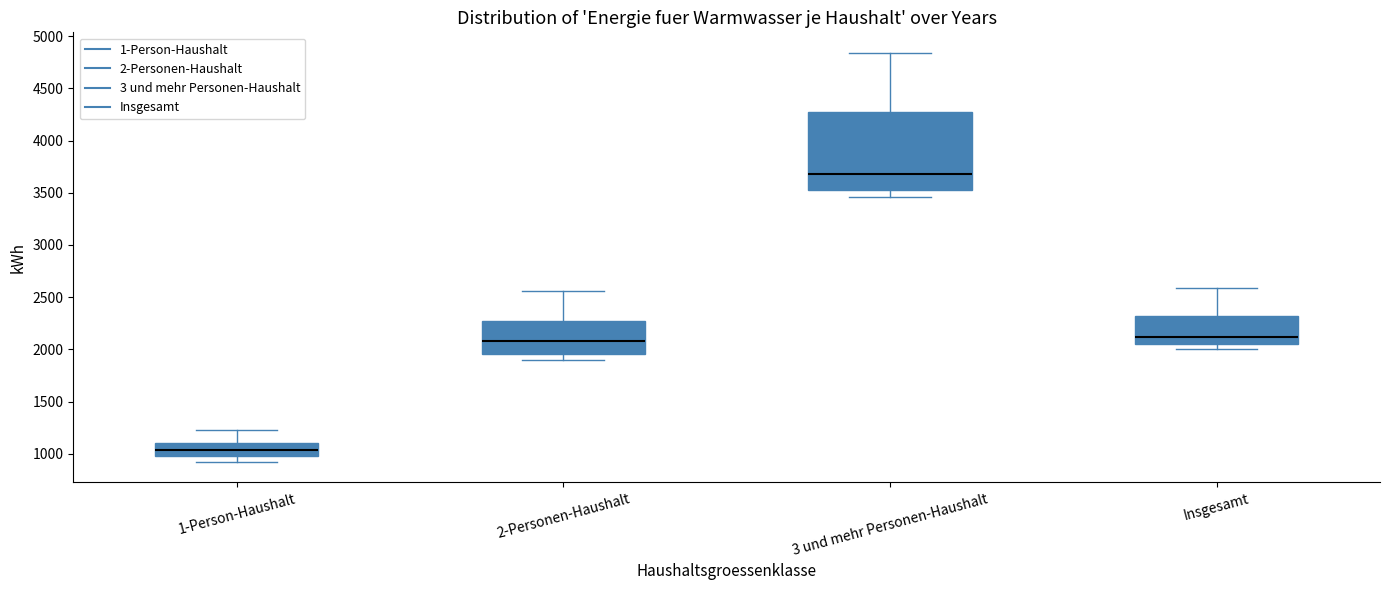

Which box's median line is the lowest?

1-Person-Haushalt